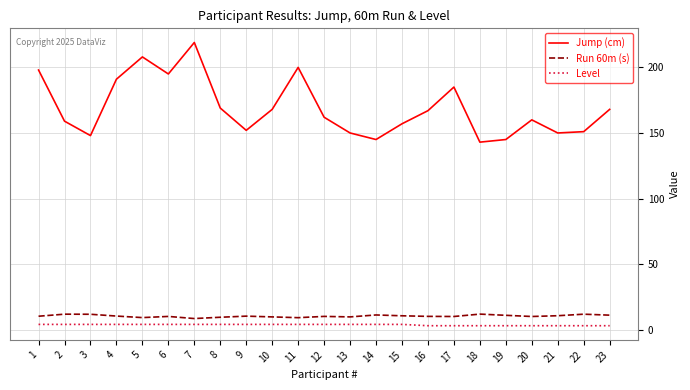

Rank the series by their maximum value, from lowest to highest.

Level, Run 60m (s), Jump (cm)